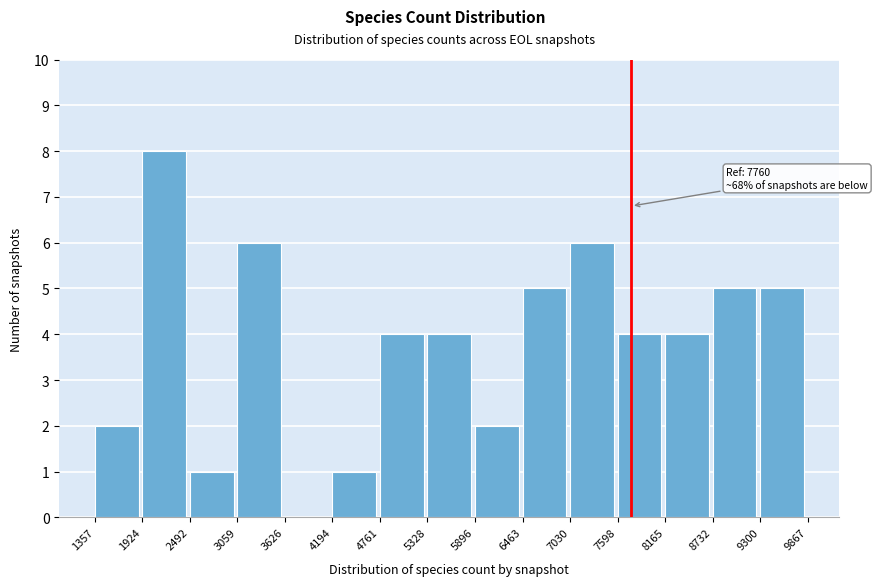

Which range on the x-axis has the tallest bar?

1924 to 2492